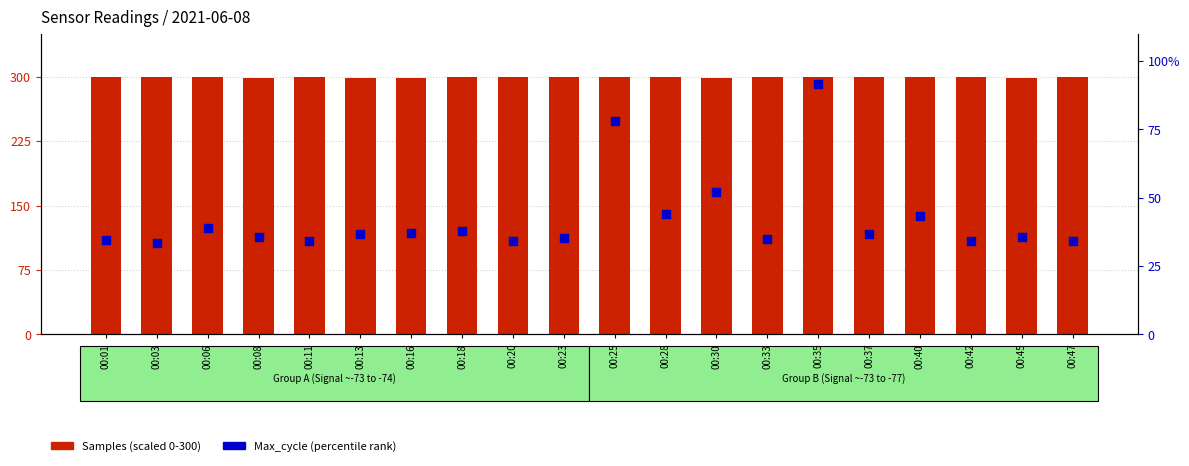

Which series reaches the maximum Y coordinate?

Samples (scaled)